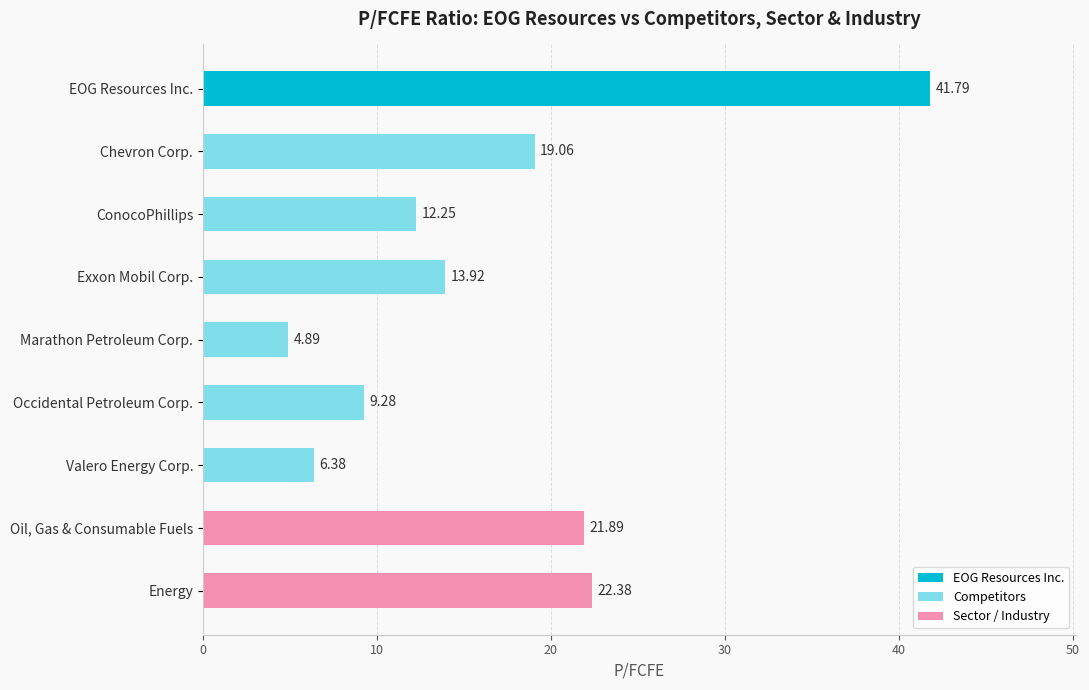

What is the label of the 1st bar from the top?

EOG Resources Inc.